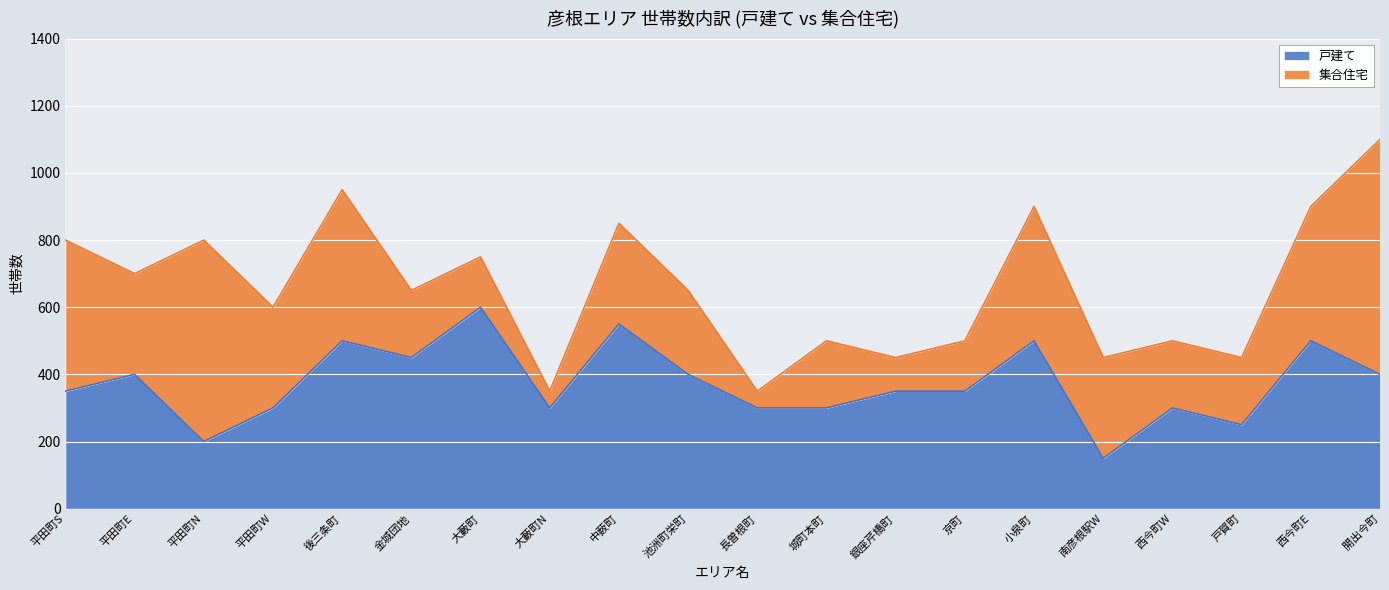

The value at 開出今町 is 251. True or false?

False